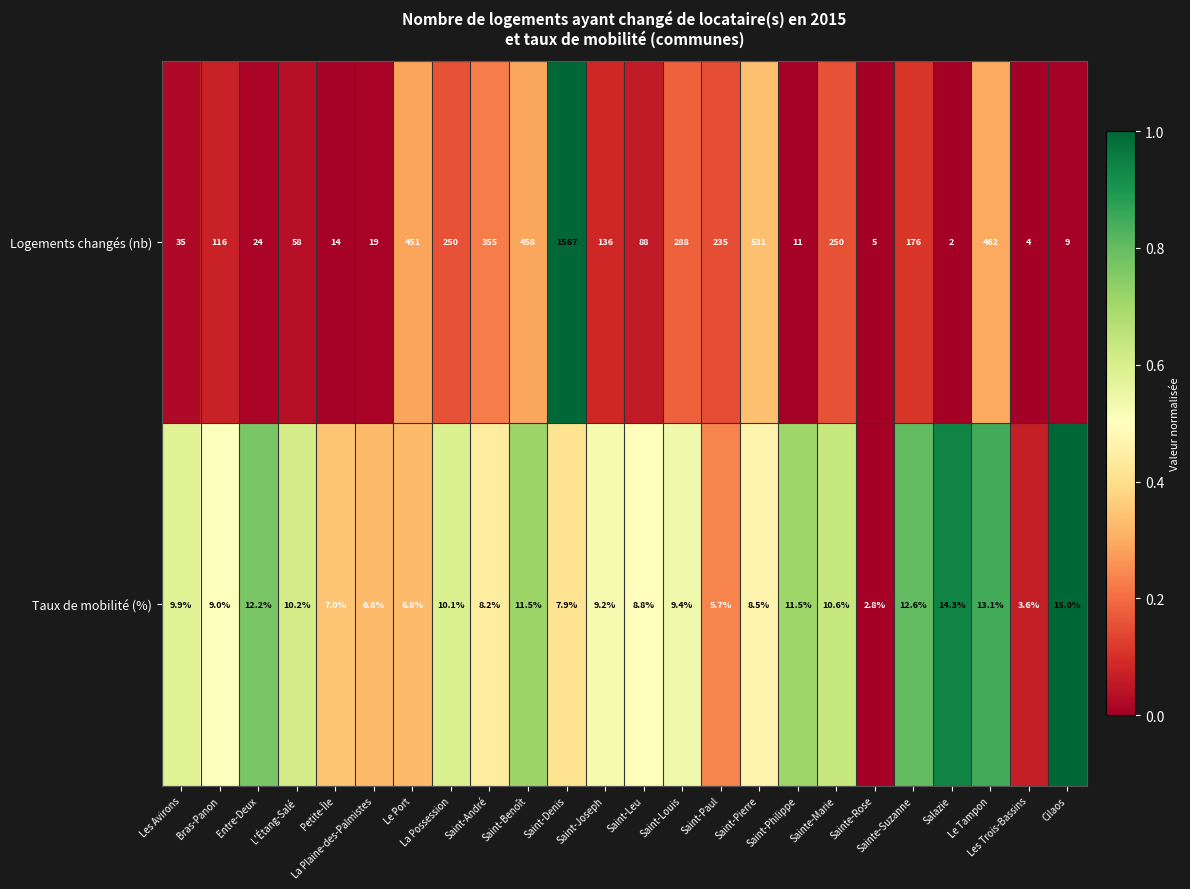

Which series has the largest total across all categories?

Logements changés (nb)